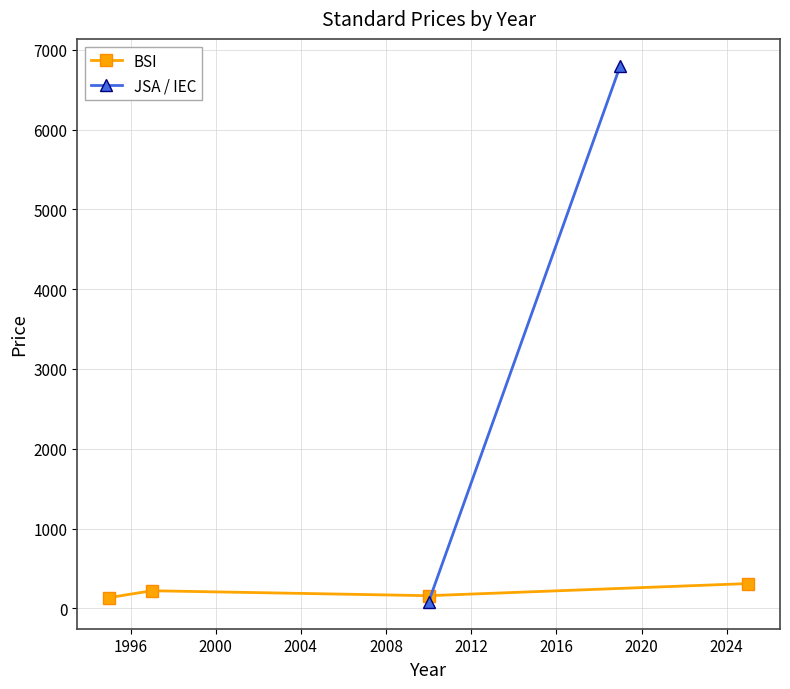

What is the sum of the Price (PDF) values at 2010 and 2019?

6958